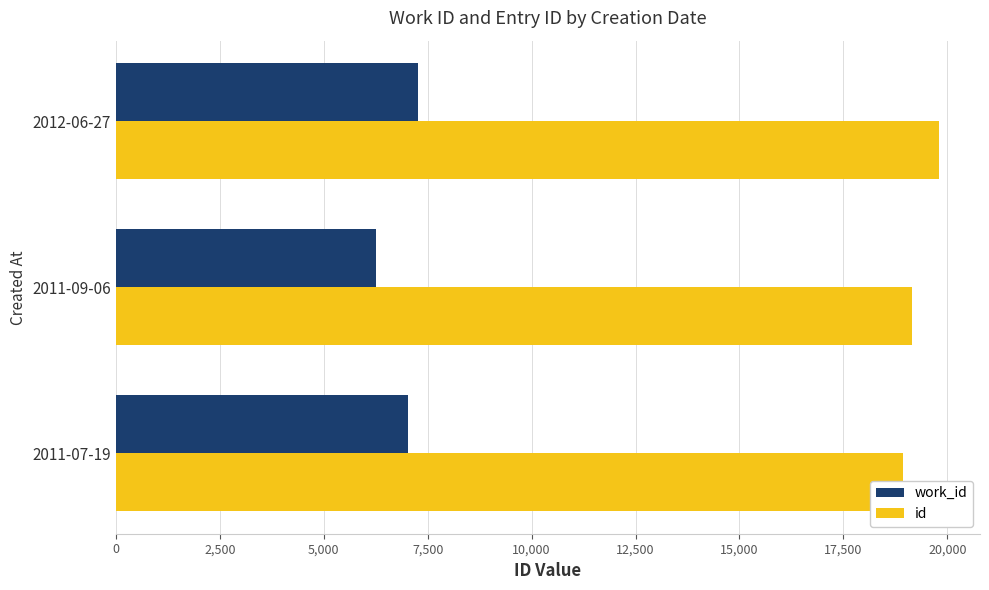

At how many categories does at least one series exceed 9268?

3